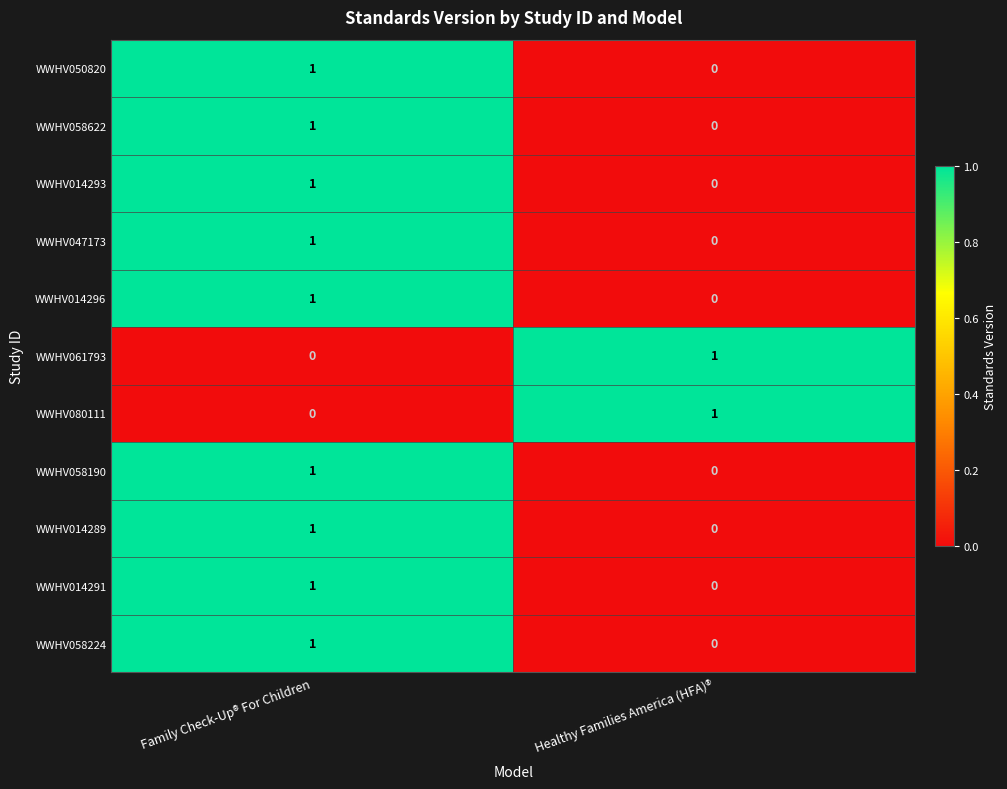

What is the total value across all series at Family Check-Up® For Children?

9